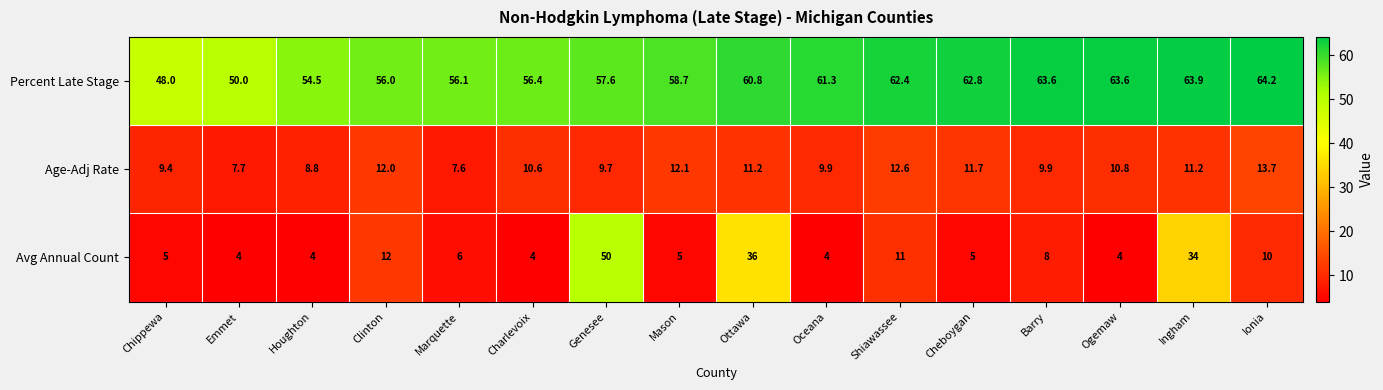

What is the minimum value shown in the chart?

4.0